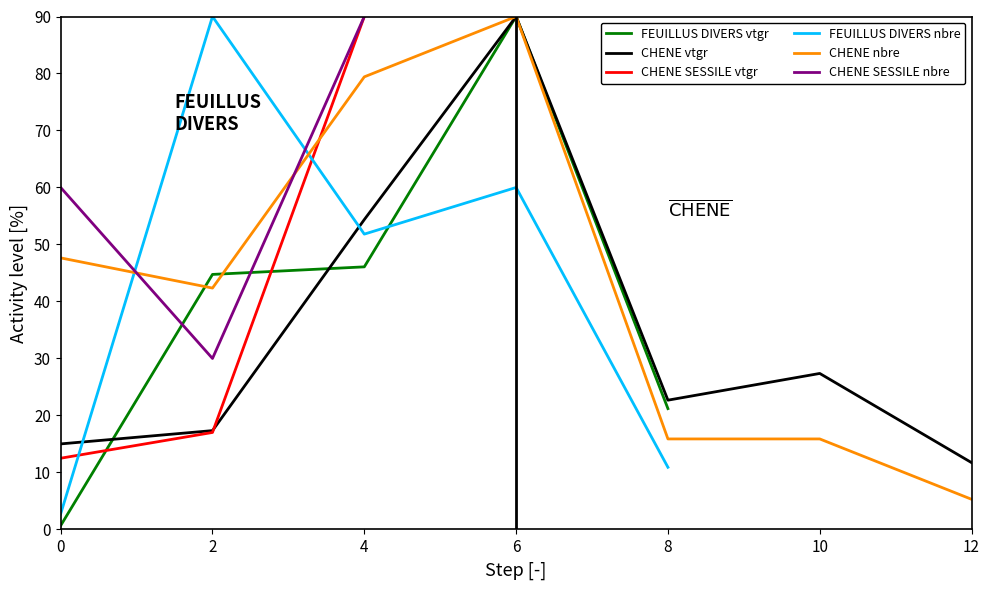

Which series has the widest spread of values?

FEUILLUS DIVERS vtgr